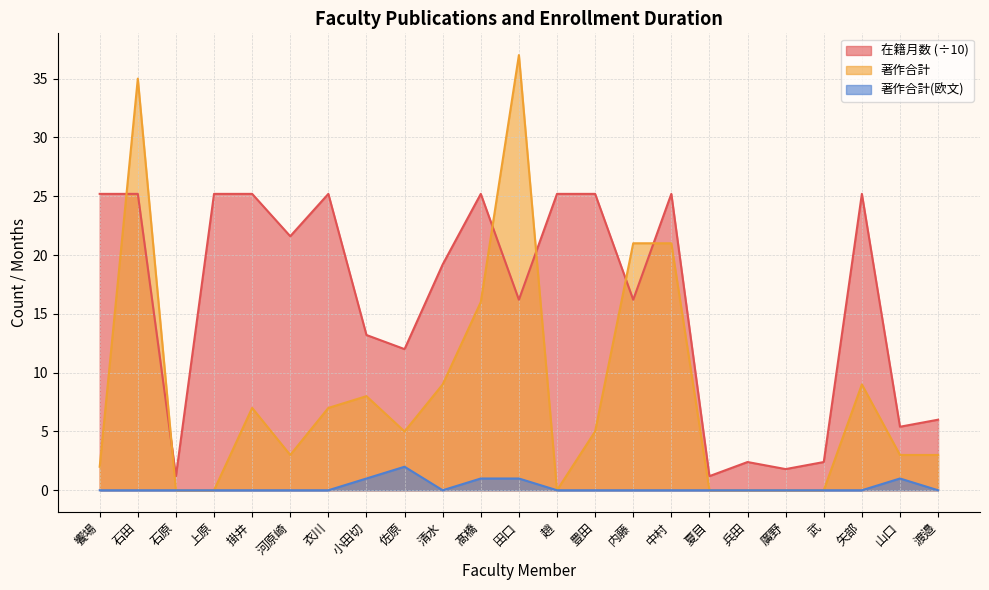

Rank the series by their average value, from lowest to highest.

著作合計(欧文), 著作合計, 在籍月数 (÷10)